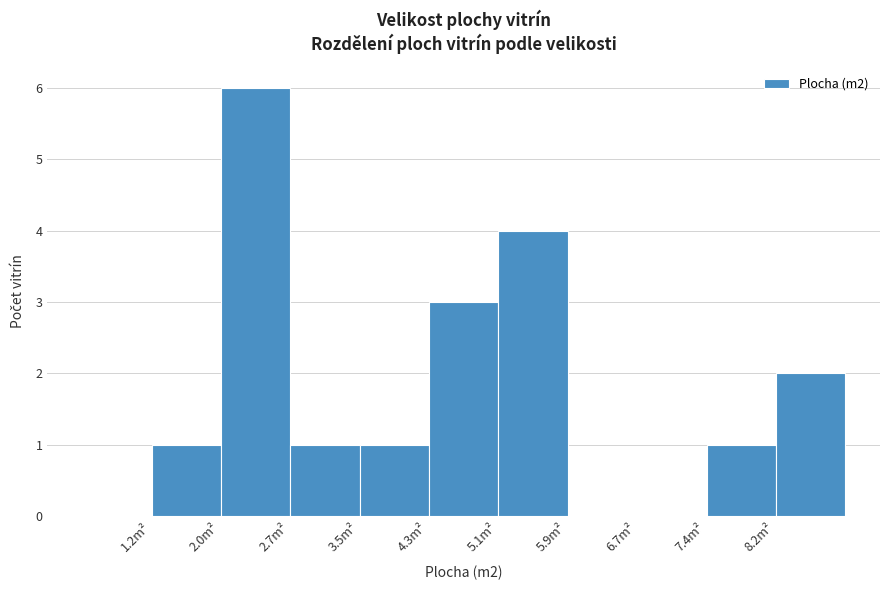

Reading left to right, transcribe this chart: for each bar, give the range it covers on the x-axis and its height. Neither the bar edges nor the heights are printed on the chart, so give them approximately, as read against the axes.

1.2 to 2.0: 1
2.0 to 2.7: 6
2.7 to 3.5: 1
3.5 to 4.3: 1
4.3 to 5.1: 3
5.1 to 5.9: 4
5.9 to 6.7: 0
6.7 to 7.4: 0
7.4 to 8.2: 1
8.2 to 9.0: 2